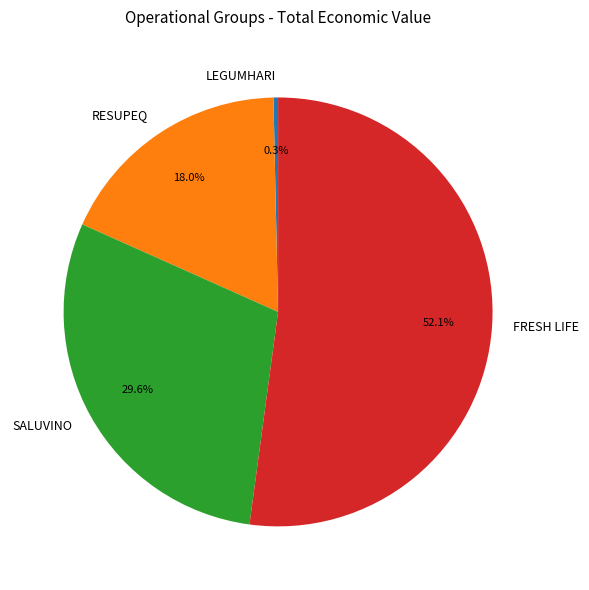

What percentage is the SALUVINO slice, to the nearest percent?

30%